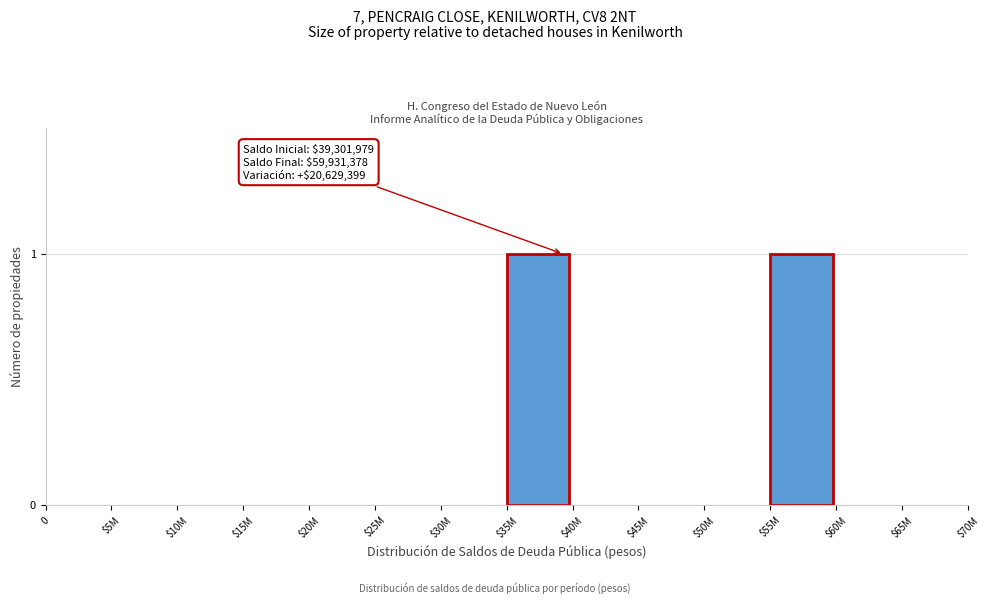

True or false: the data shows 0 at $40M.

True